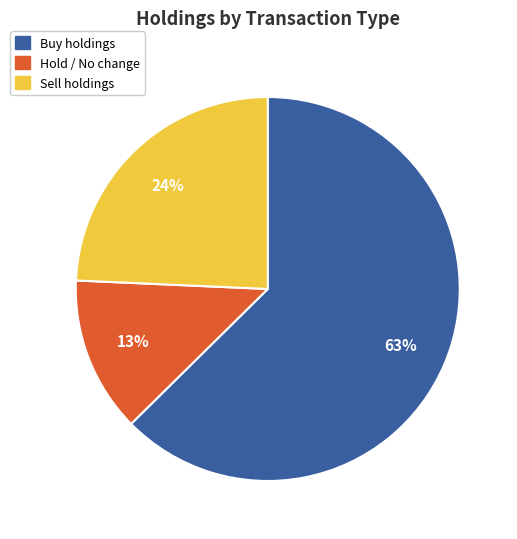

To the nearest percent, what is the average slice percentage?

33%